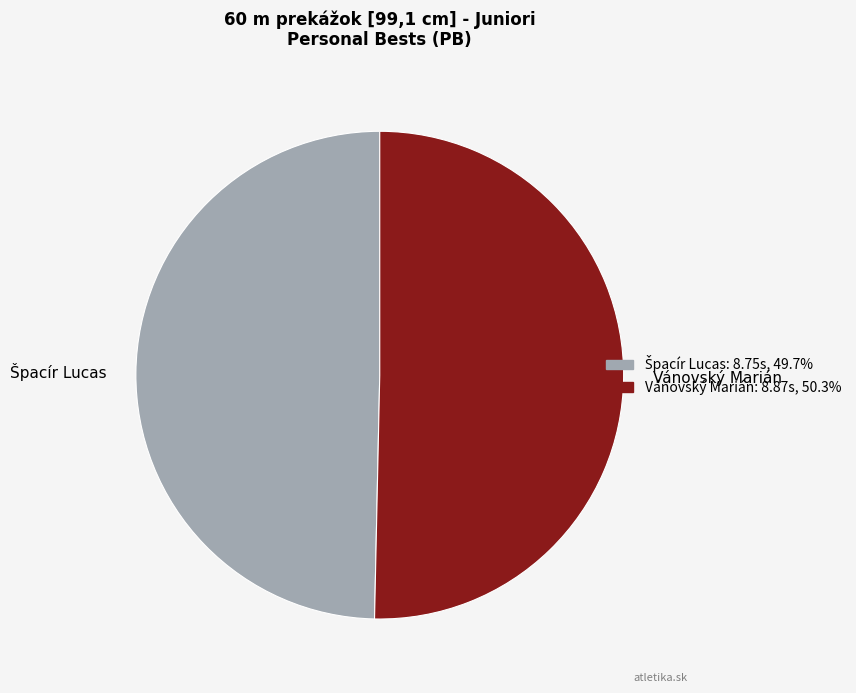

Which slice is the largest?

Vánovský Marián